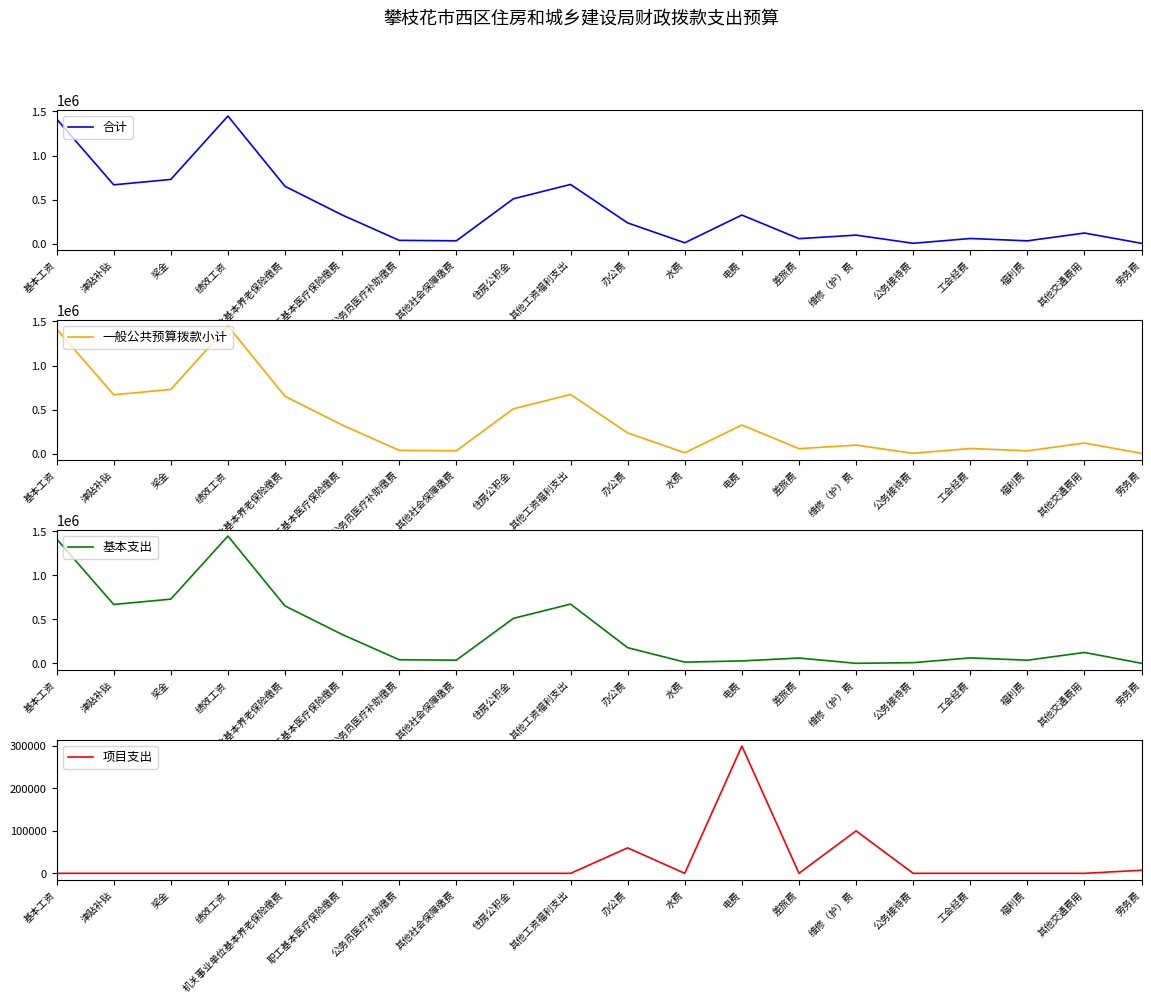

What is the sum of the 一般公共预算拨款小计 values at 职工基本医疗保险缴费 and 公务员医疗补助缴费?

368888.4